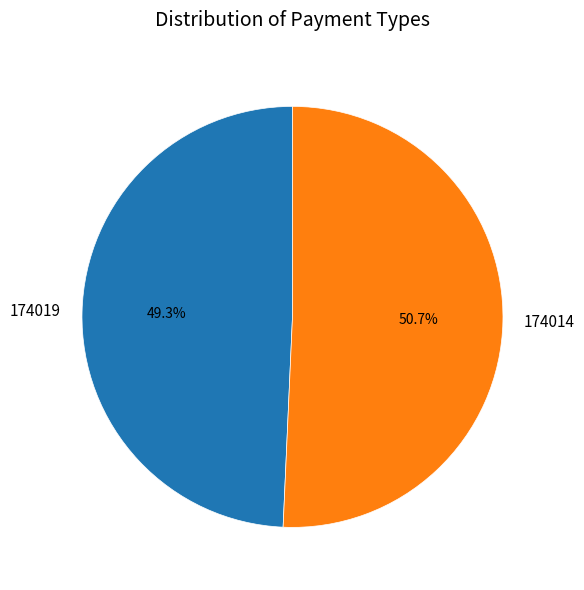

Rank the categories by value from highest to lowest.

174014, 174019